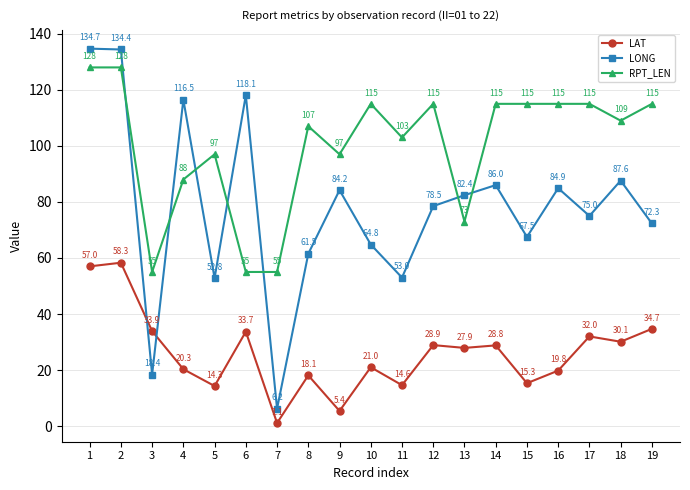

Is the value of LAT at 11 greater than the value of LONG at 10?

No